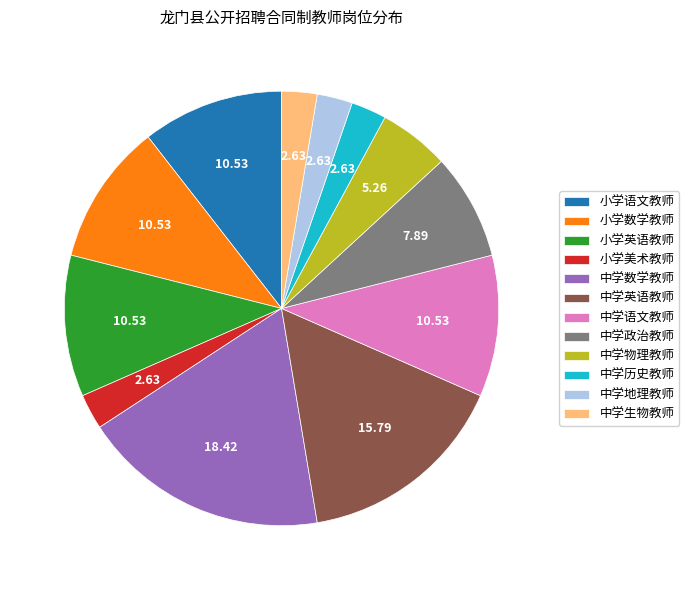

Does 小学英语教师 account for over 50% of the chart?

No